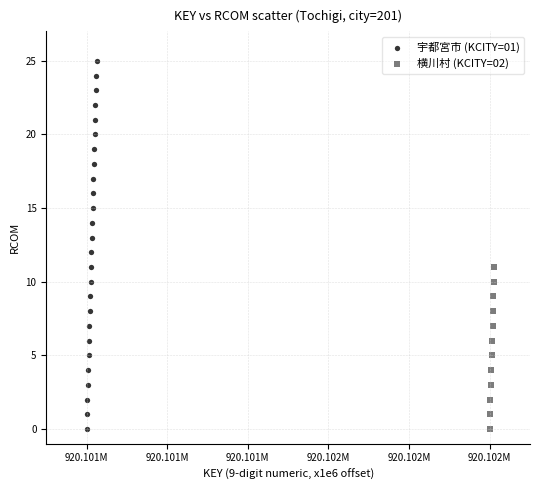

Which series has the largest Y range (max minus min)?

宇都宮市 (KCITY=01)